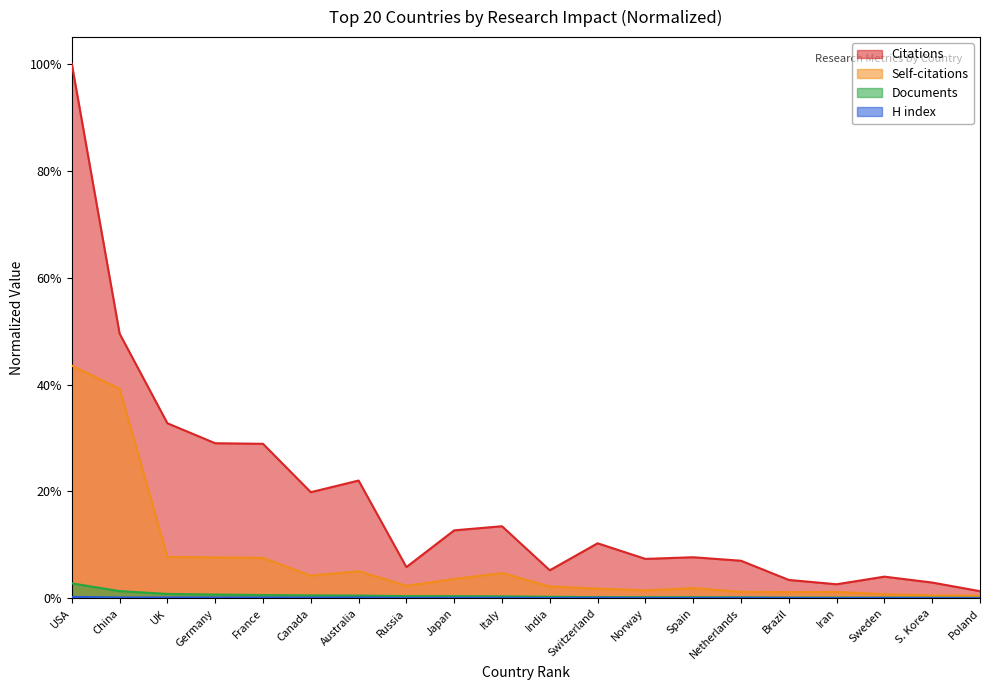

List the series in order of their peak value, highest first.

Citations, Self-citations, Documents, H index